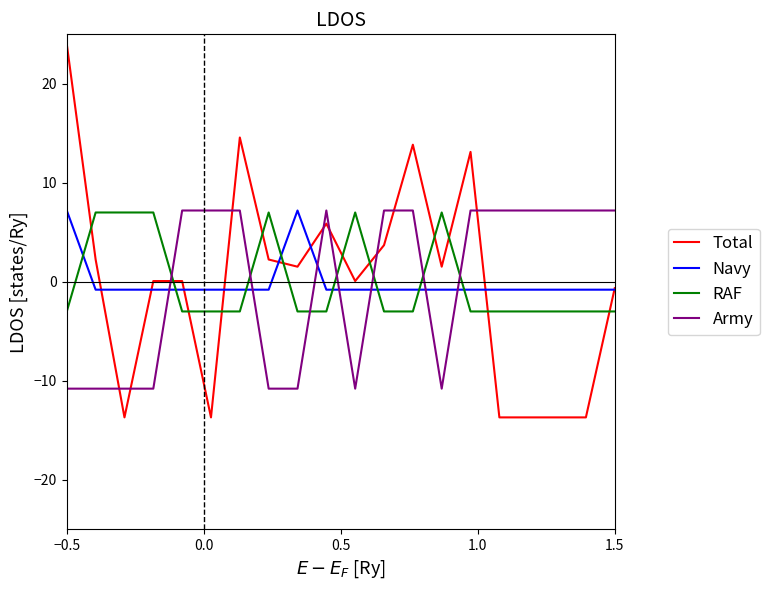

What is the maximum value for Army?

7.2